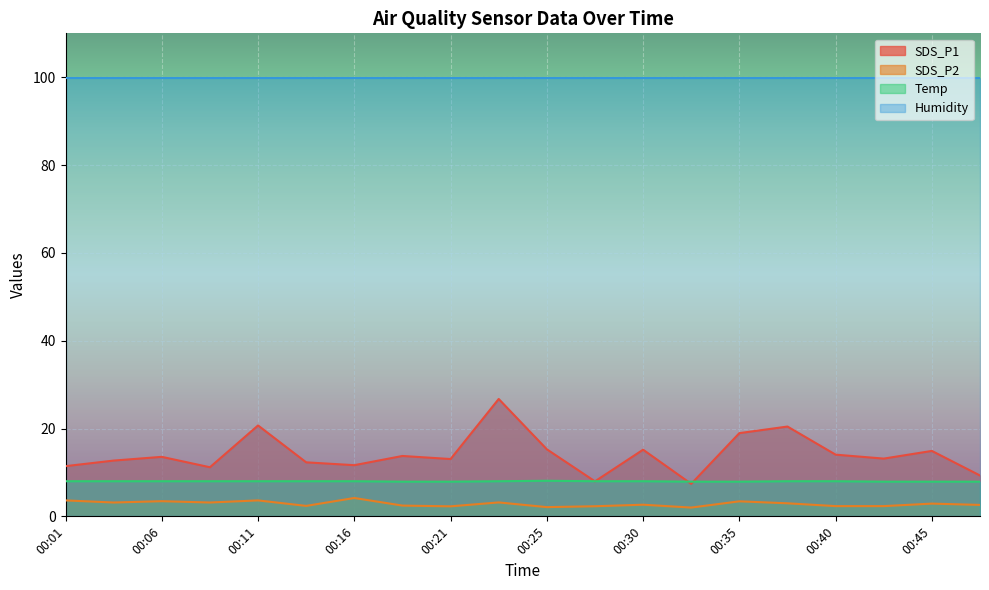

How many values in the SDS_P1 series are below 13?

8